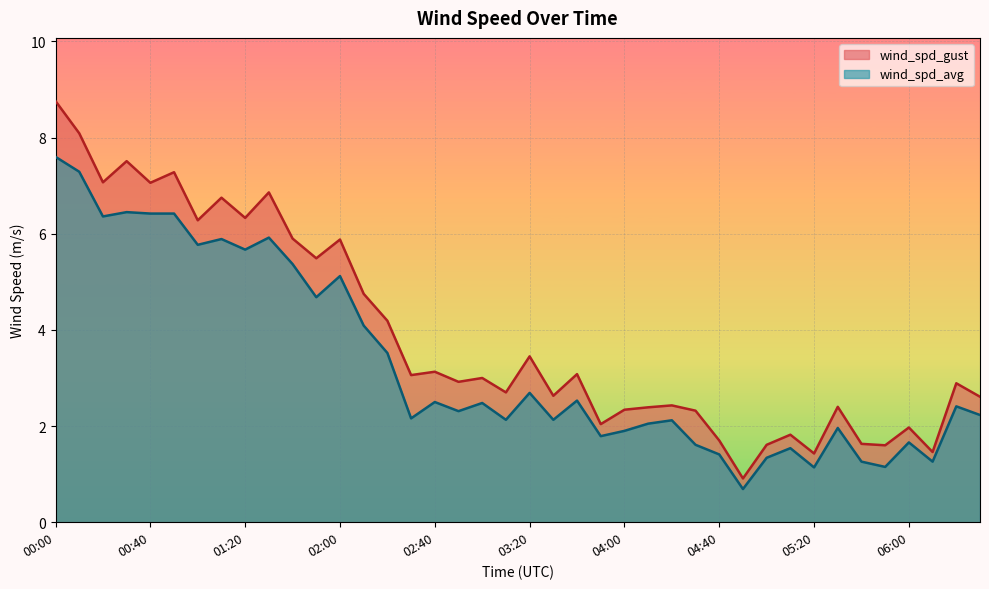

At which category does wind_spd_avg reach its first local peak?

00:30